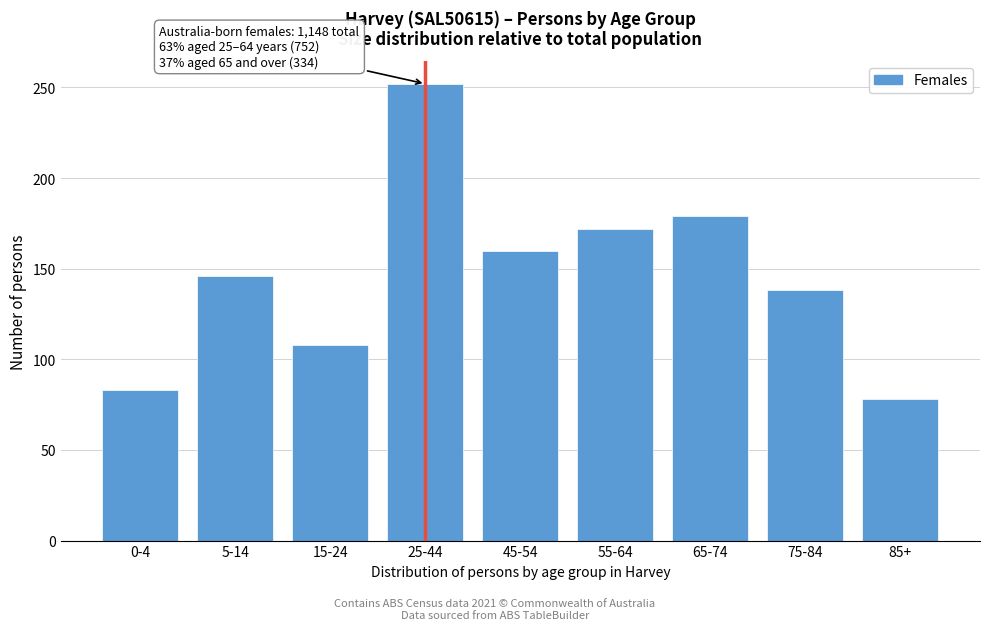

Reading right to left, extract all data points from this chart.

85+=78	75-84=138	65-74=179	55-64=172	45-54=160	25-44=252	15-24=108	5-14=146	0-4=83